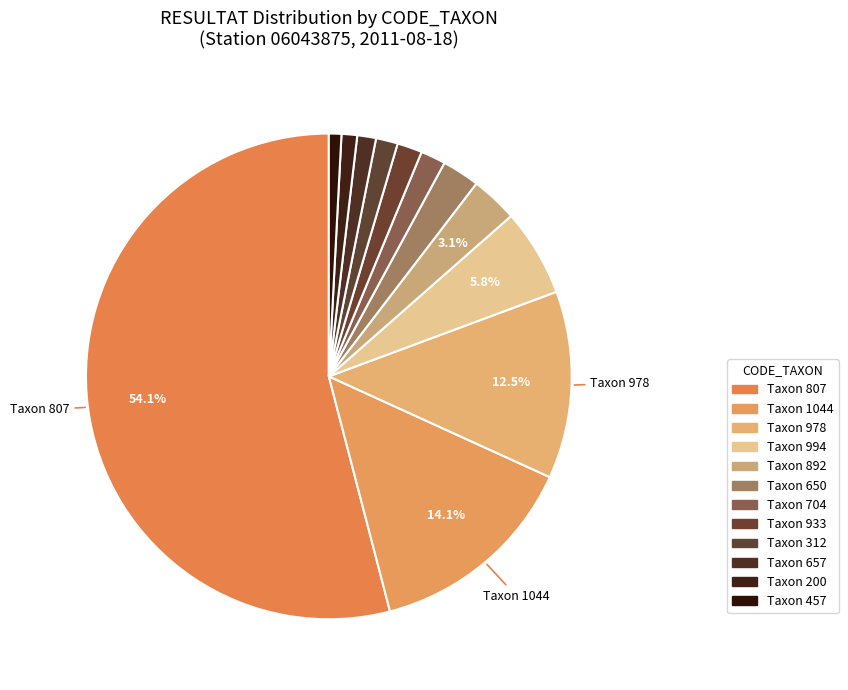

How many segments does this pie chart have?

12